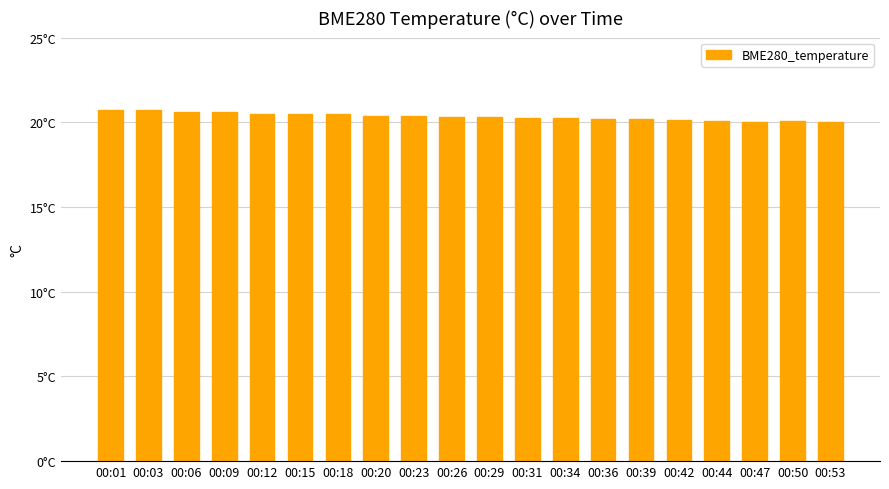

Are the bars horizontal?

No